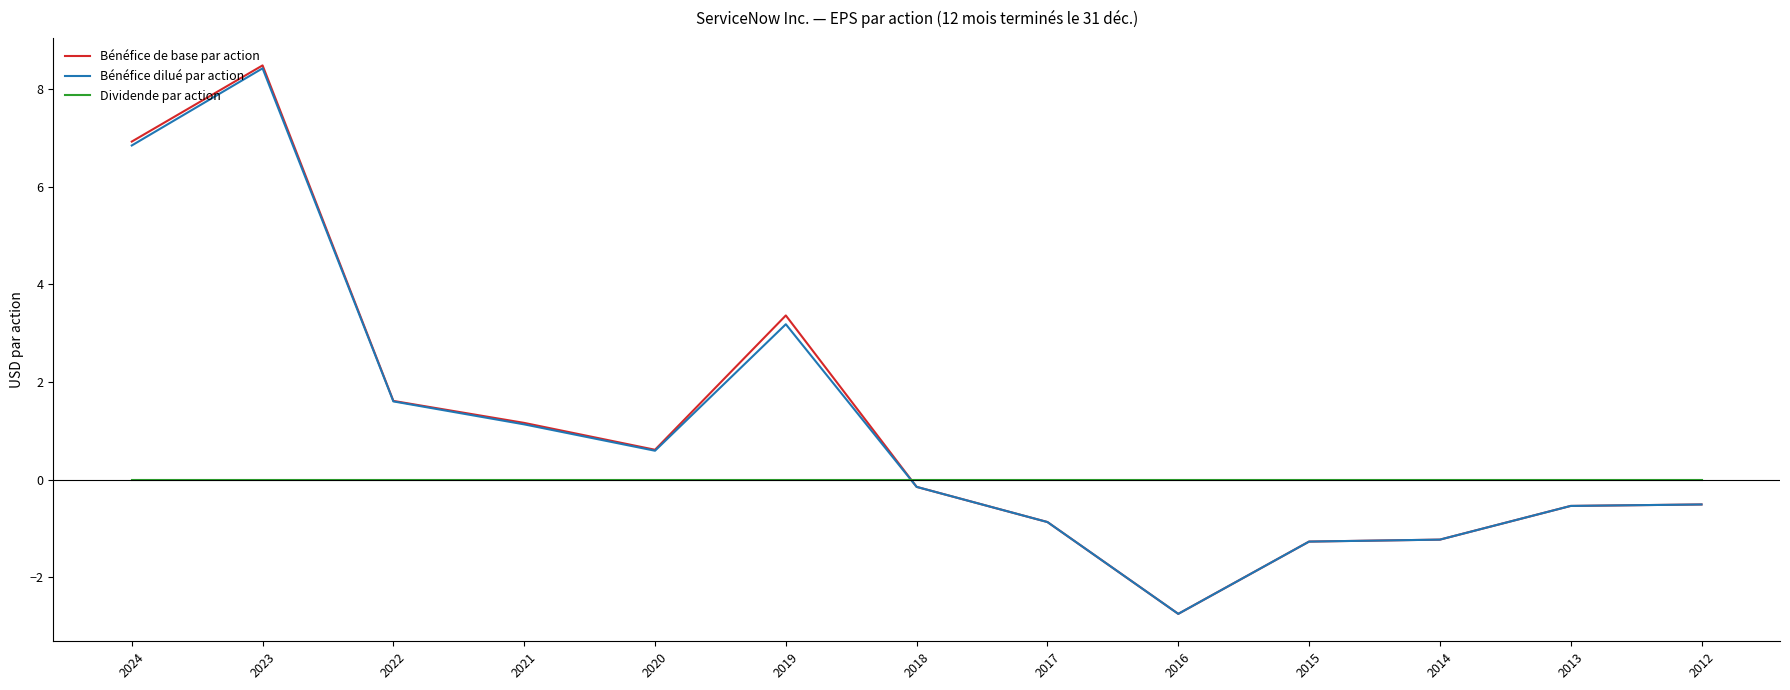

What is the maximum value shown in the chart?

8.5